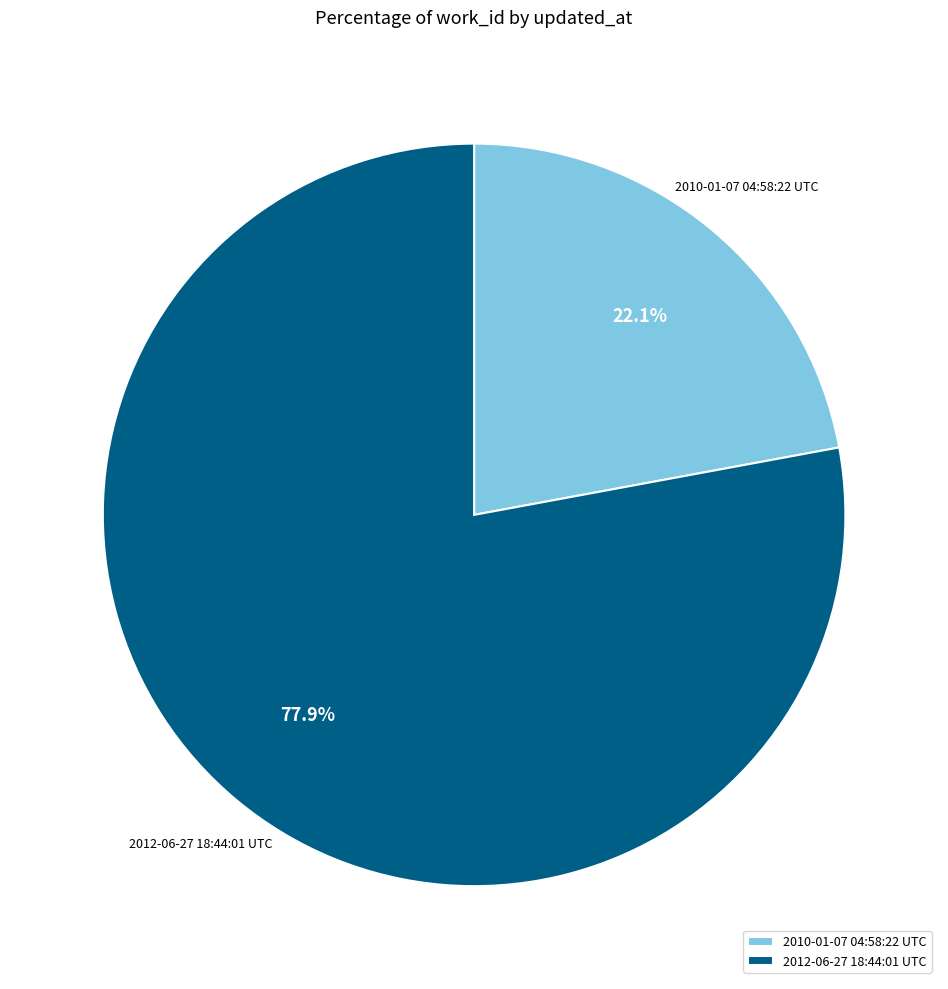

How many slices are in this pie chart?

2